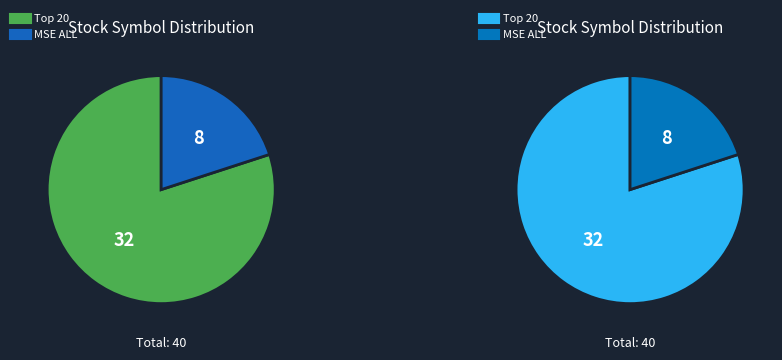

Rank the categories by value from highest to lowest.

Top 20, MSE ALL